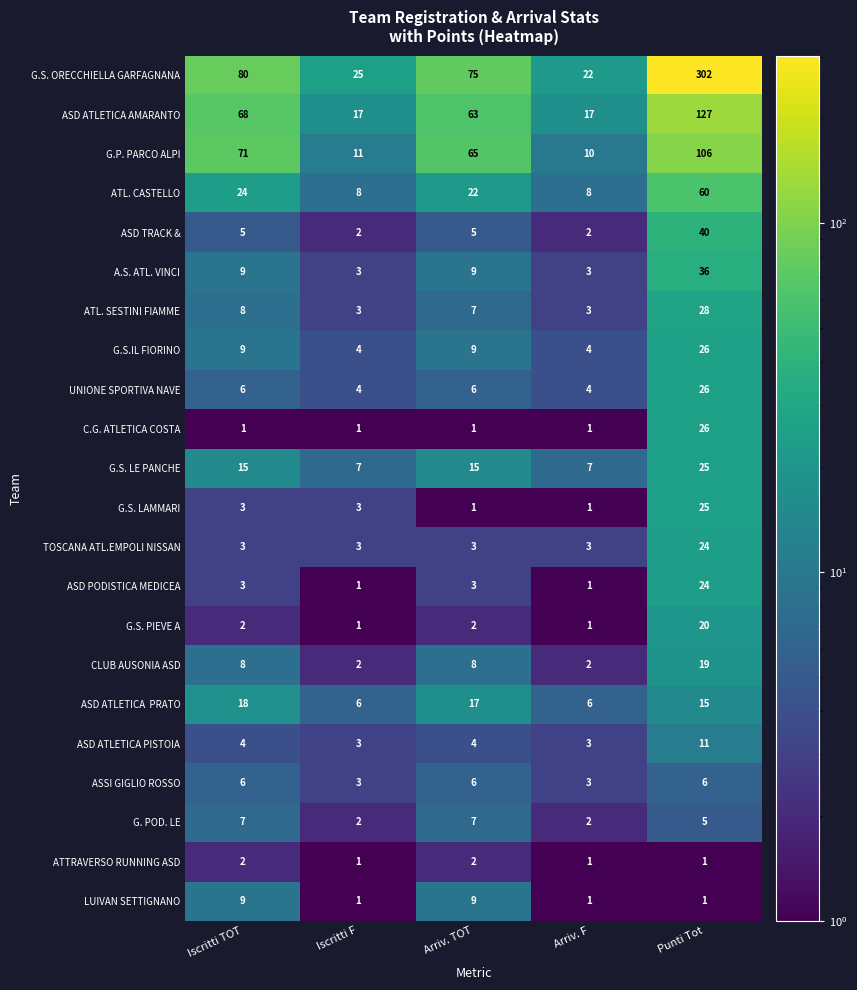

The value of ATL. CASTELLO at Punti Tot is 60. True or false?

True